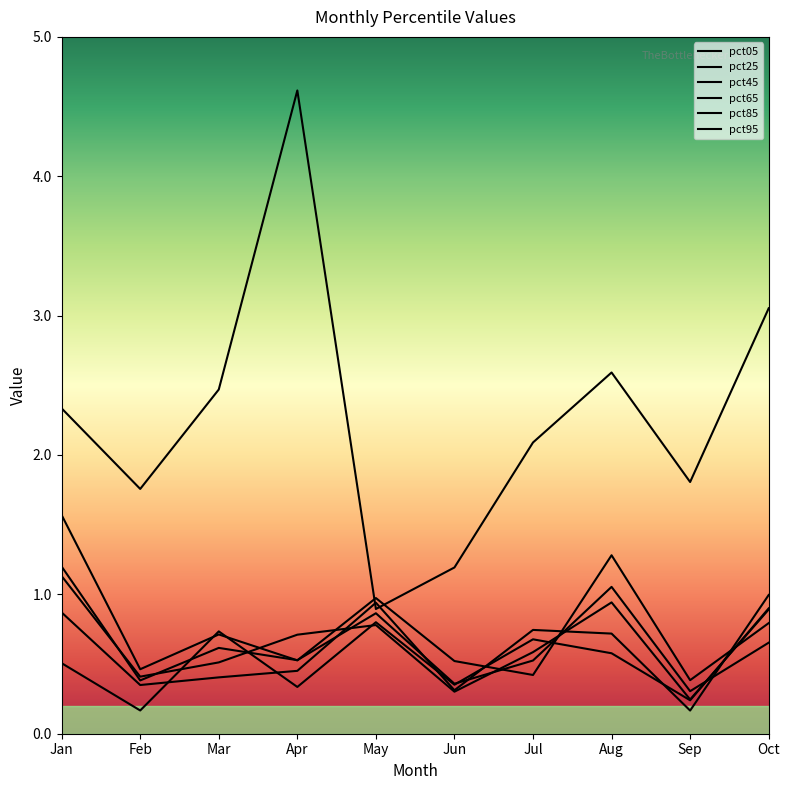

Does the chart have visible grid lines?

No